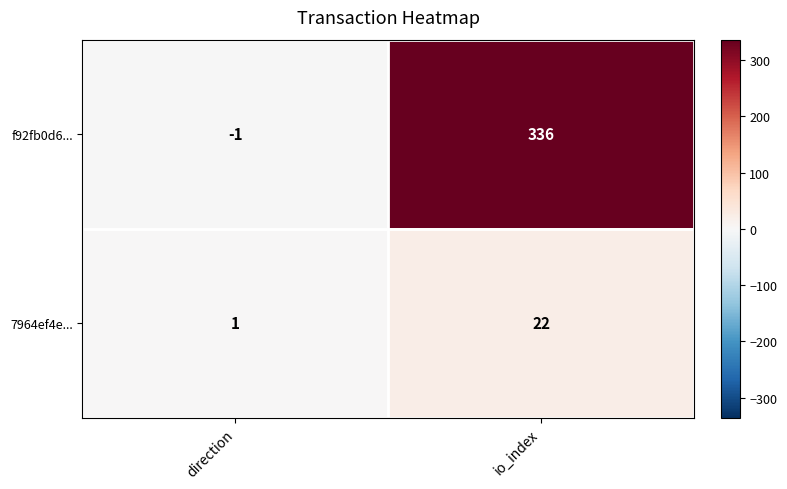

List the series in order of their overall mean, highest first.

f92fb0d6..., 7964ef4e...